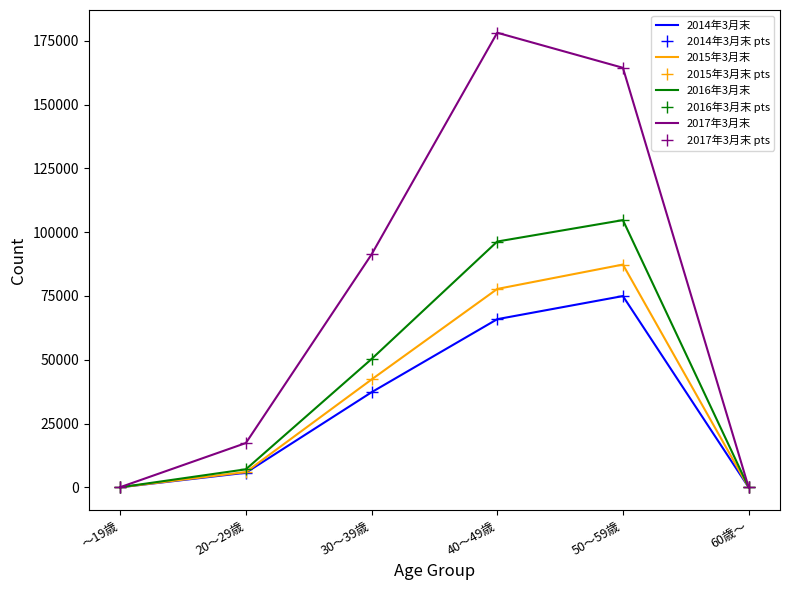

Which has a higher value, 20～29歳 or 60歳～?

20～29歳